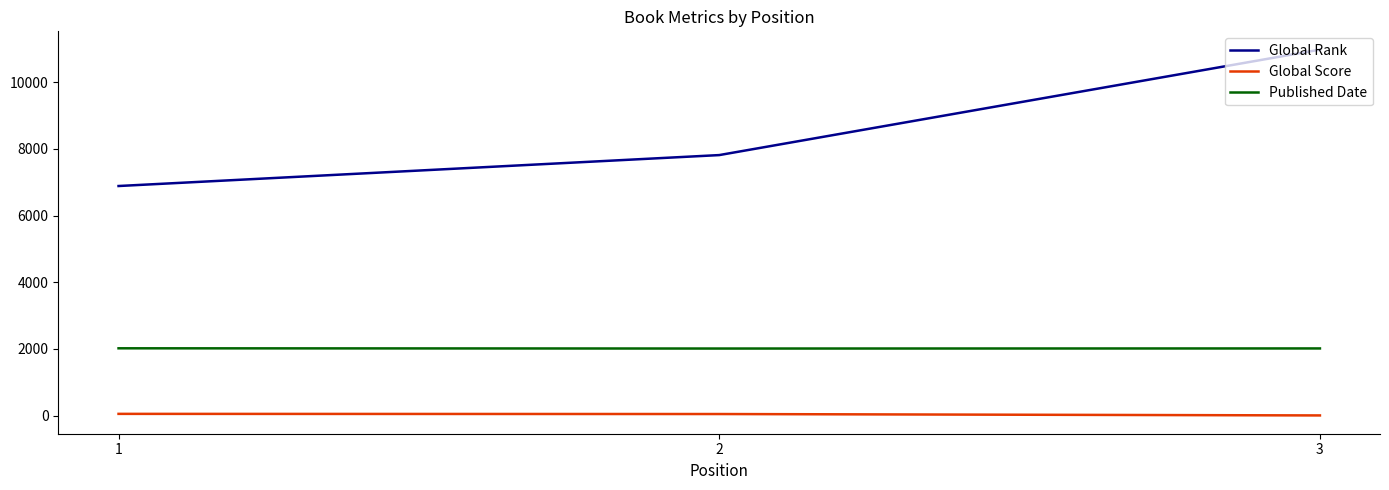

Which label corresponds to the largest value in the chart?

3